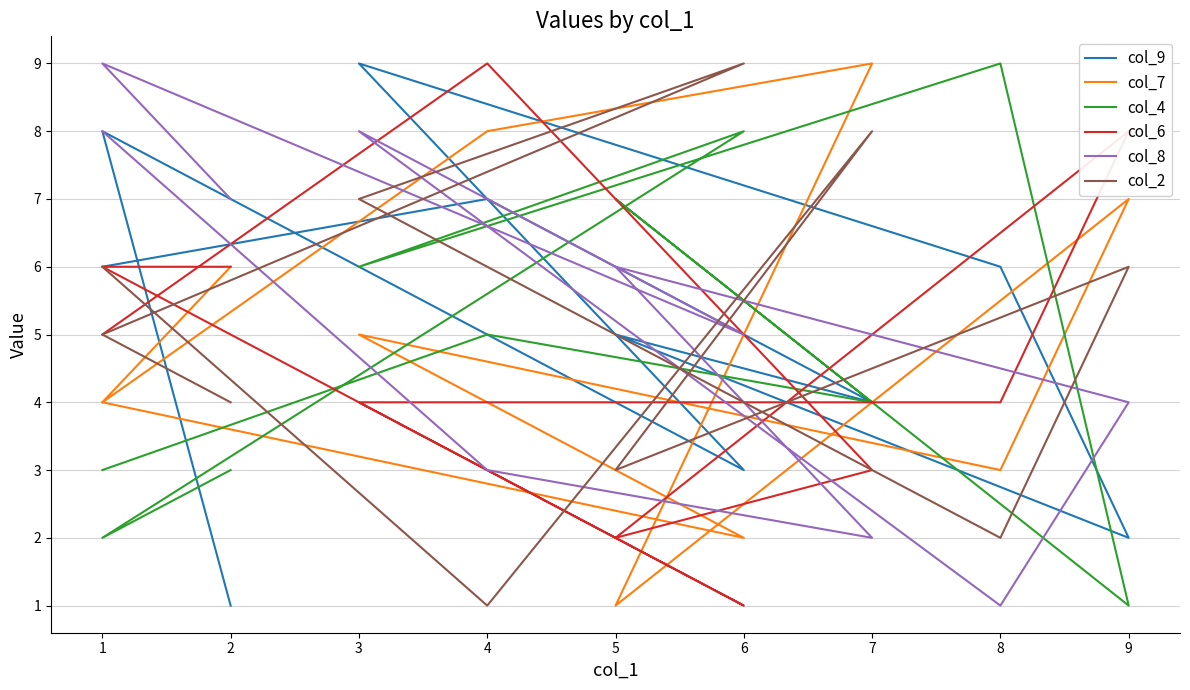

True or false: col_8 has more than 0 interior local peaks.

True